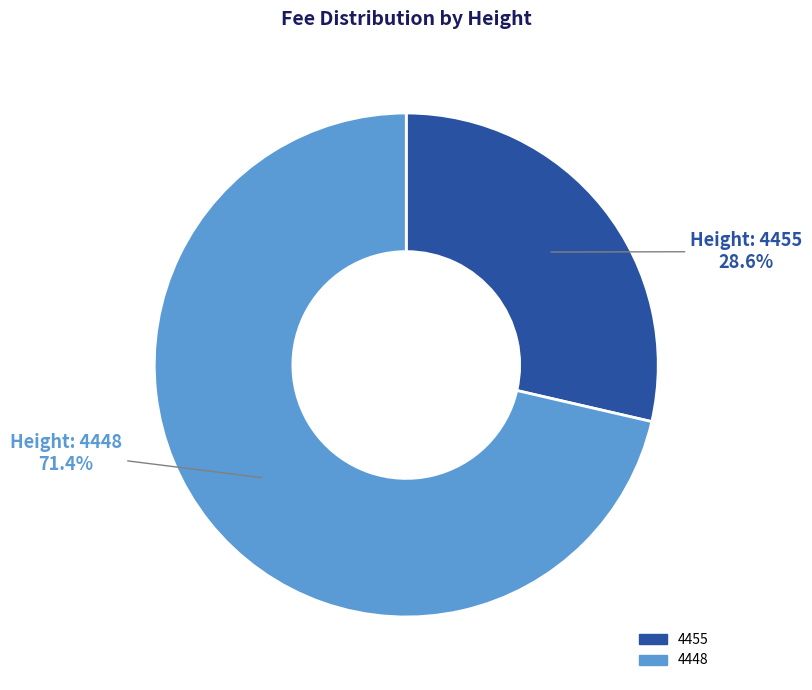

What percentage is the 4448 slice, to the nearest percent?

71%